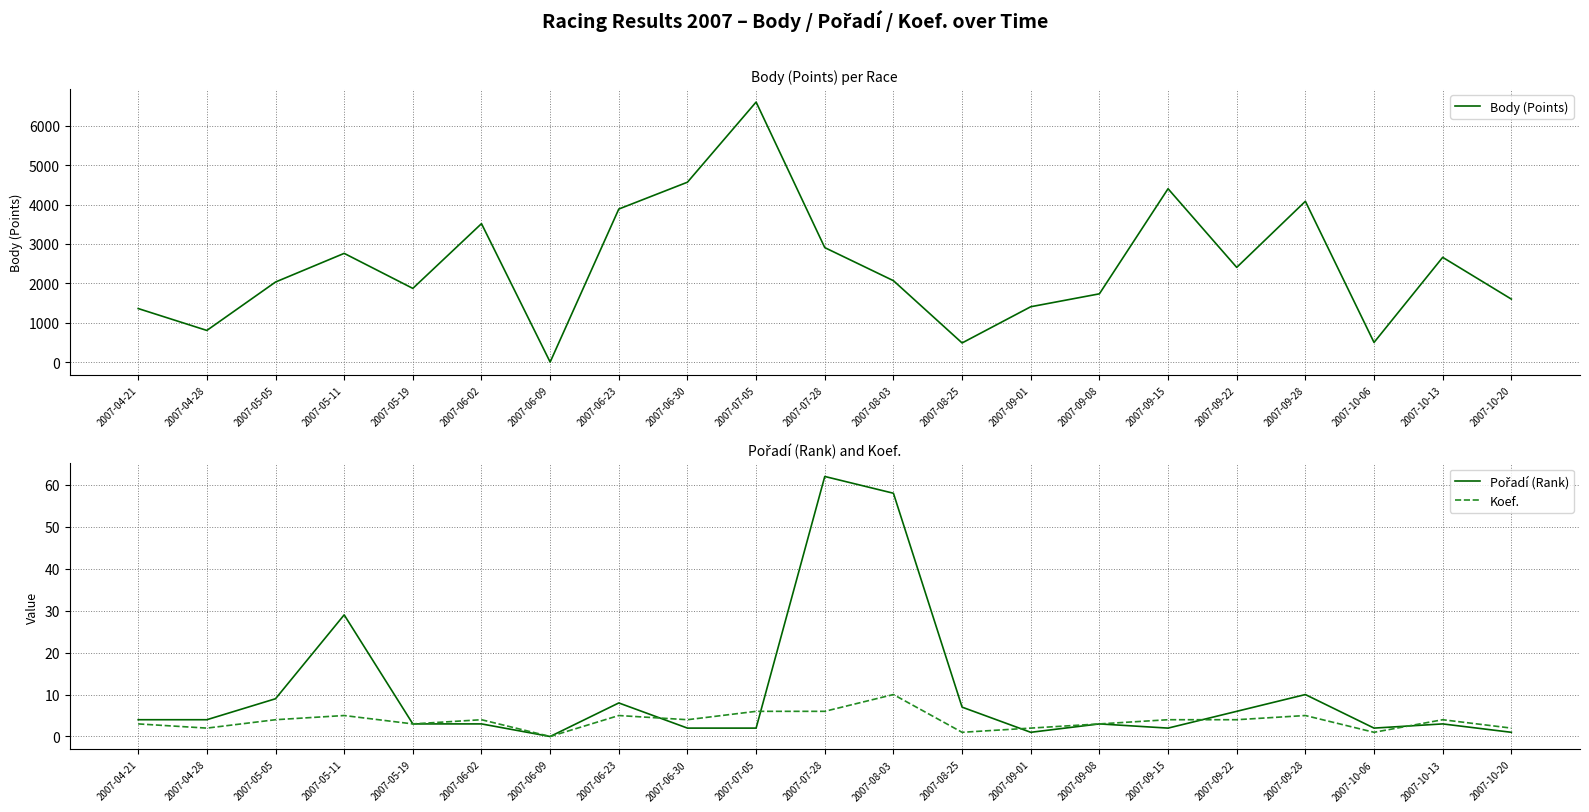

Where is Body (Points) nearest to the value 3303?

2007-06-02